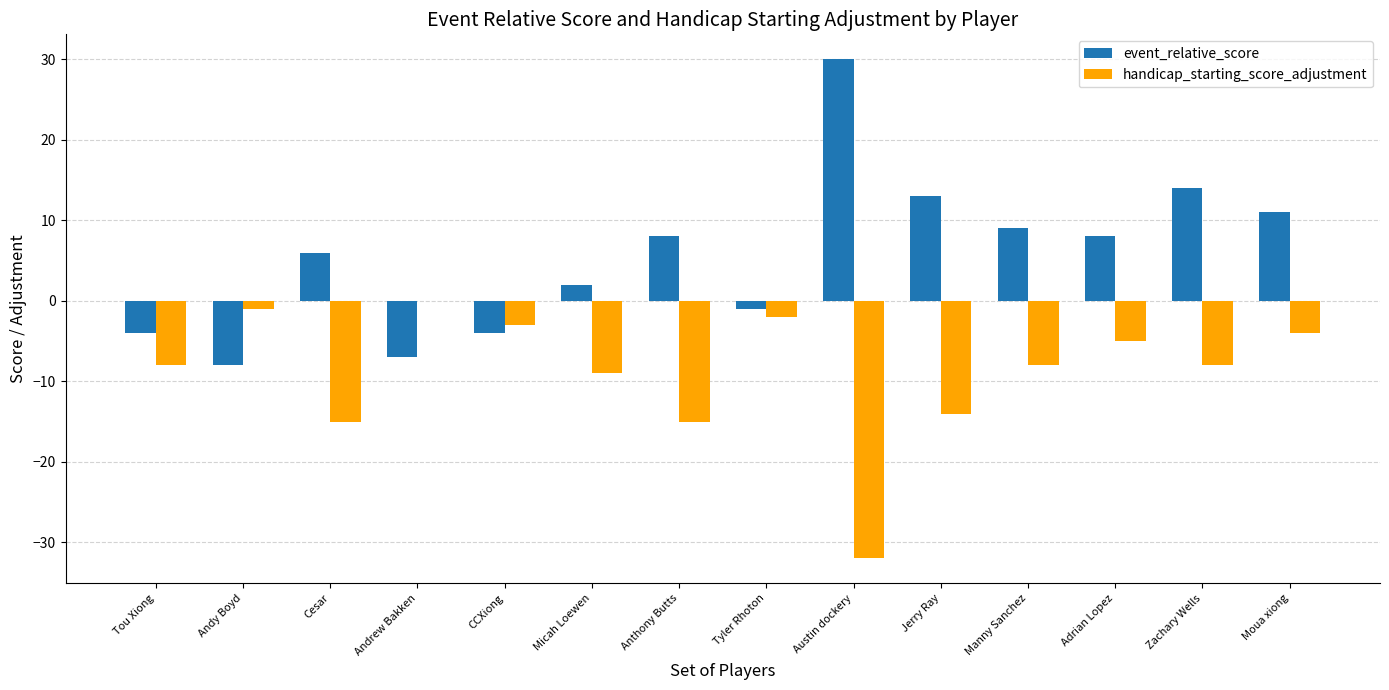

Is it true that event_relative_score equals -4 at CCXiong?

True